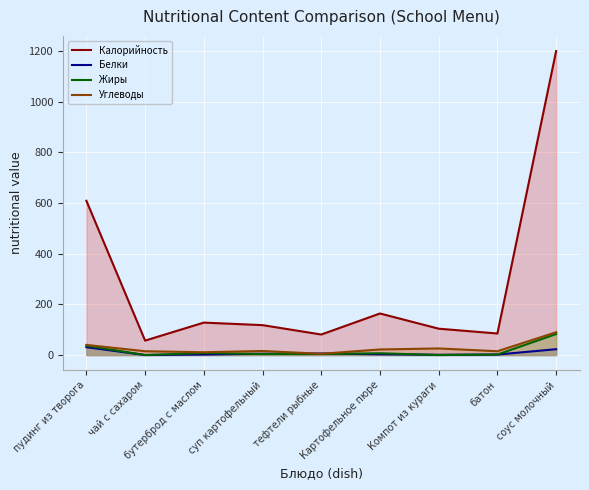

What is the total value across all series at пудинг из творога?

717